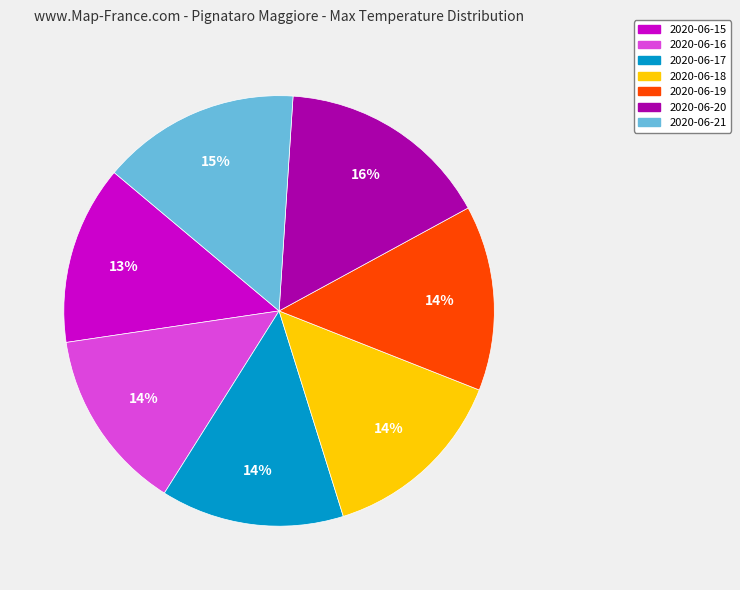

True or false: 2020-06-20 accounts for 16% of the total.

True